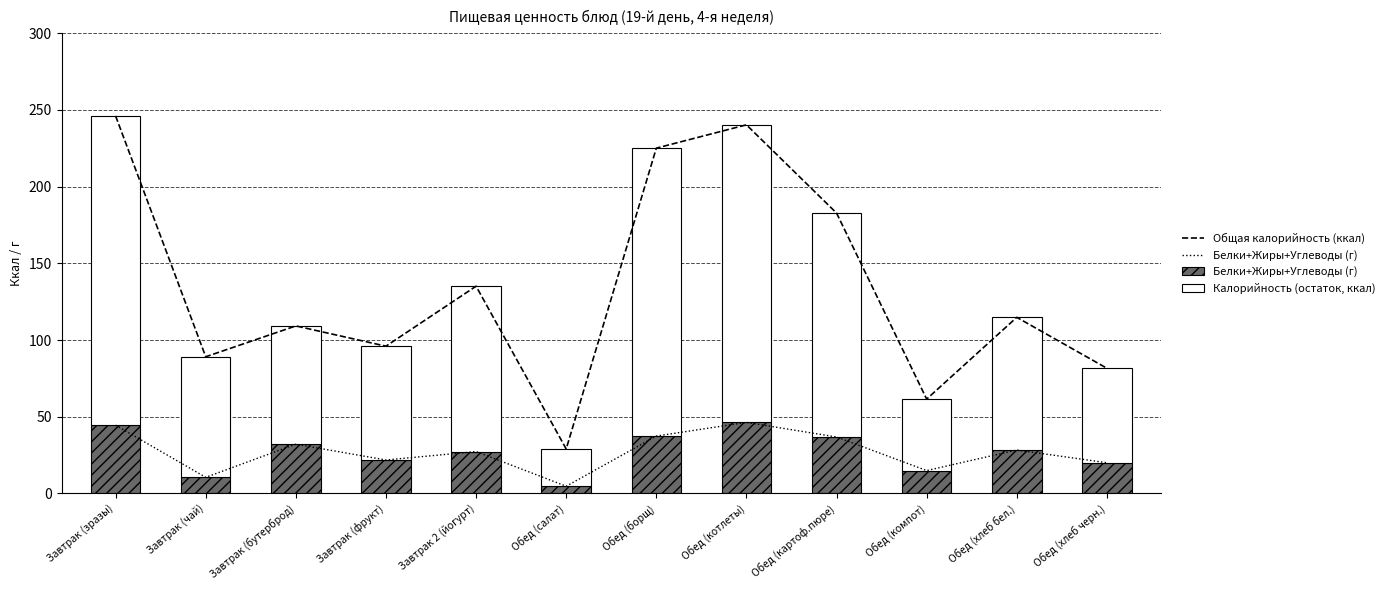

What is the average value of the Белки+Жиры+Углеводы (г) series?

27.1